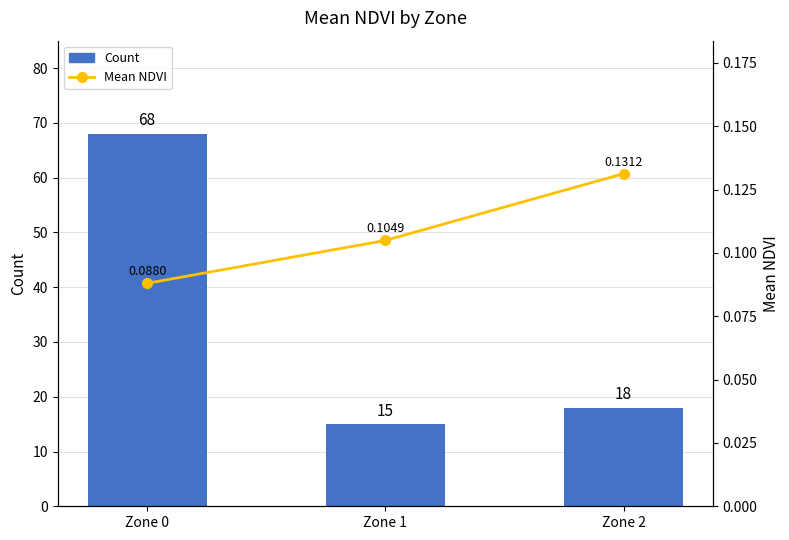

Which category has the lowest value across all series?

Zone 0